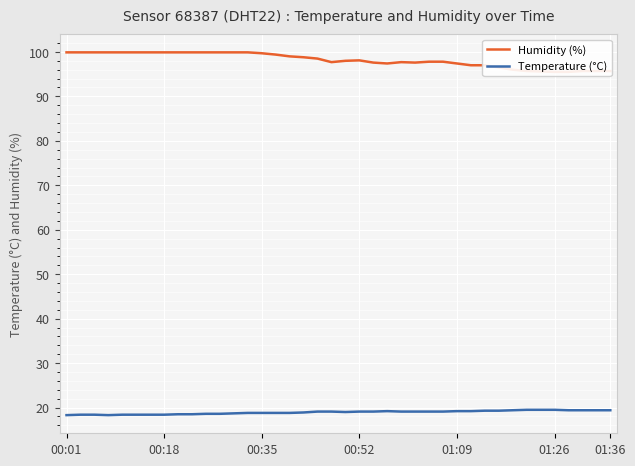

What is the highest value of the Humidity (%) series?

99.9